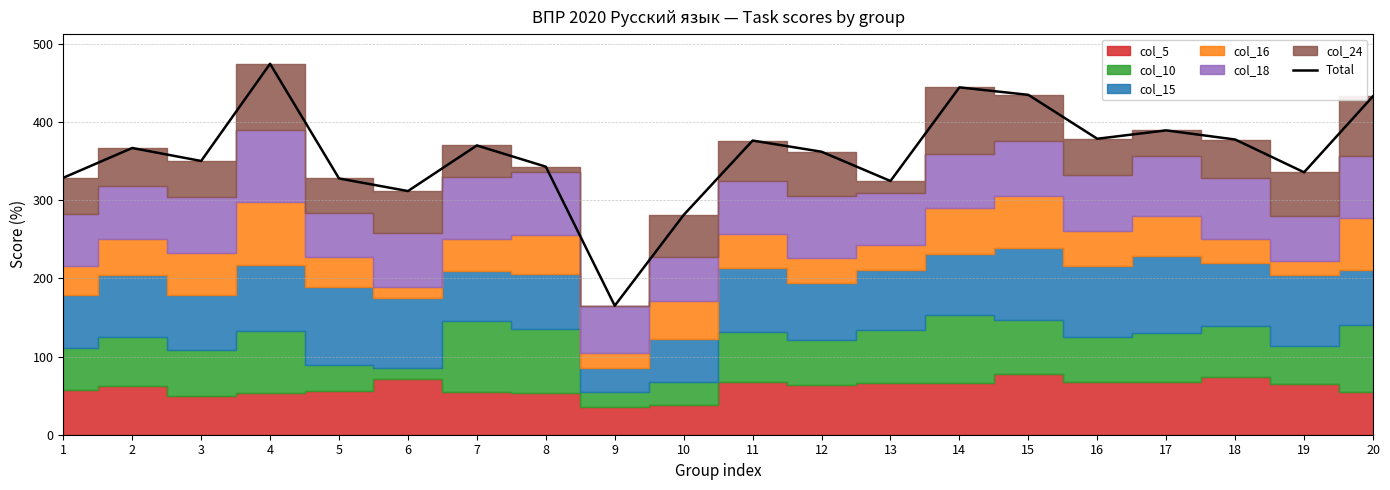

Between 11 and 13, which is larger?

11